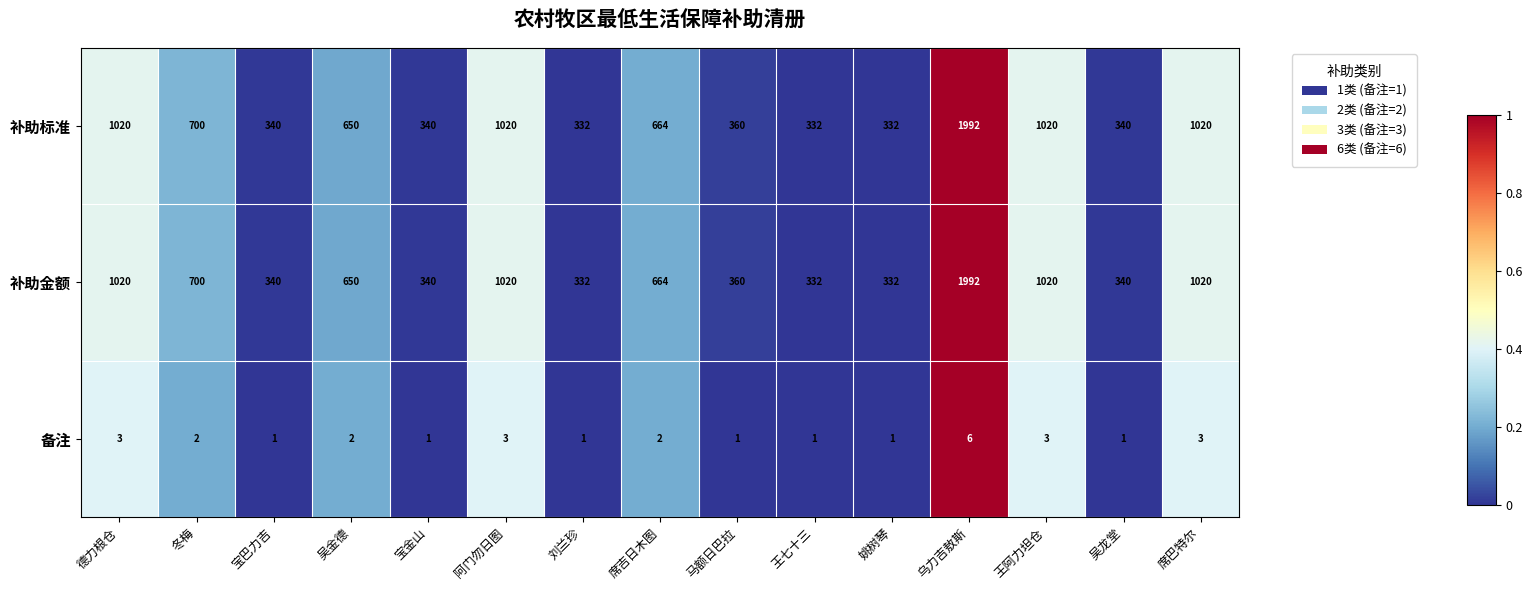

Count the number of data series in this chart.

3